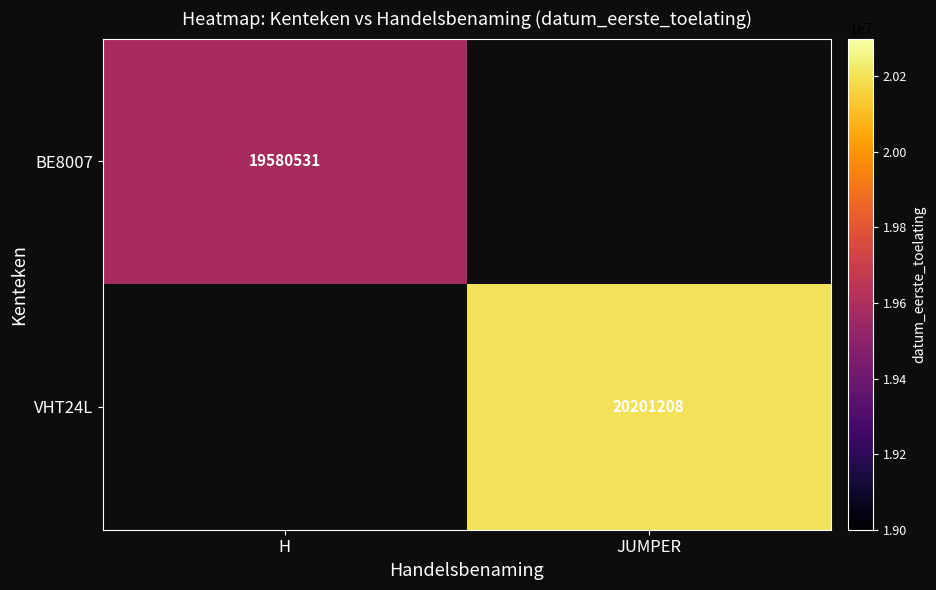

Is it true that VHT24L equals 35604491.3 at JUMPER?

False